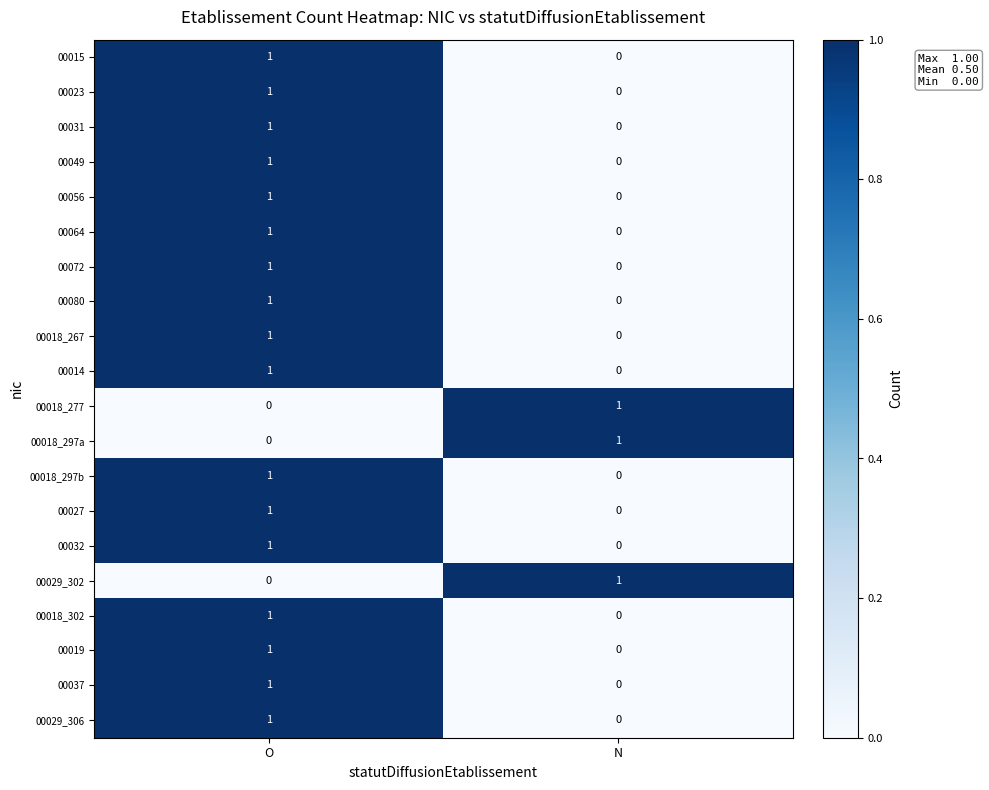

True or false: 00018_297a has a value of 0 at O.

True